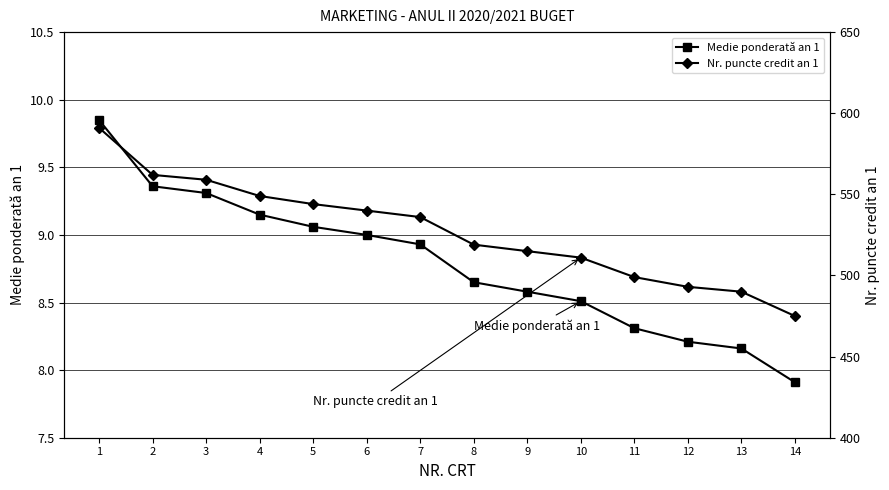

Between 4 and 2, which is larger?

2